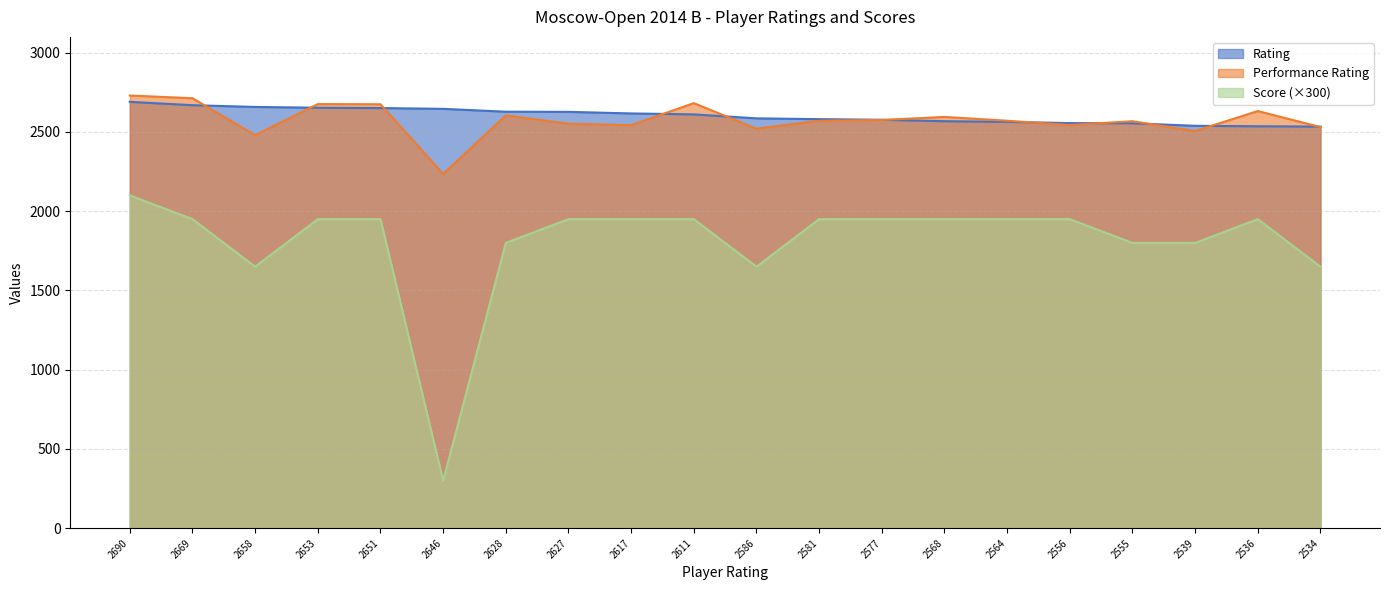

Reading left to right, list all the values displayed in this chart.

Score: 2100	1950	1650	1950	1950	300	1800	1950	1950	1950	1650	1950	1950	1950	1950	1950	1800	1800	1950	1650
Performance Rating: 2730	2713	2480	2676	2675	2235	2605	2552	2543	2682	2521	2571	2576	2595	2571	2544	2568	2506	2632	2531
Rating: 2690	2669	2658	2653	2651	2646	2628	2627	2617	2611	2586	2581	2577	2568	2564	2556	2555	2539	2536	2534